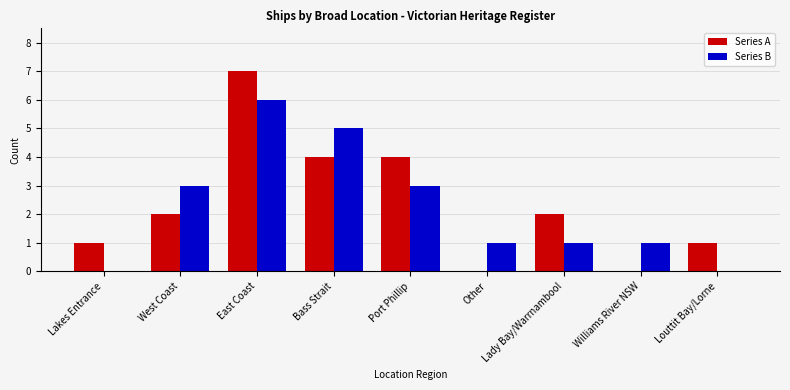

What is the sum of the Series B values at Lakes Entrance and East Coast?

6